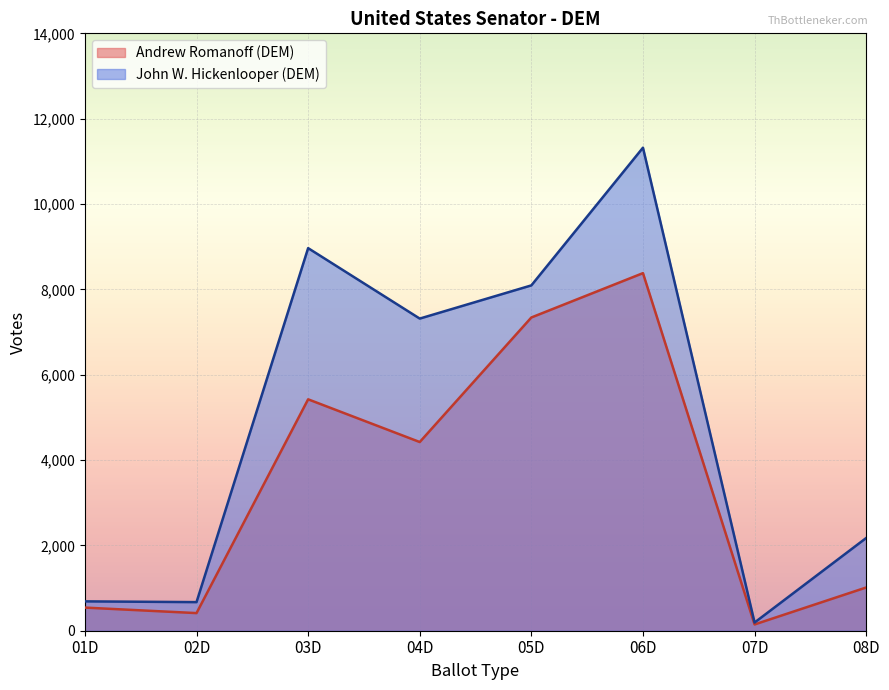

What is the difference between the maximum and minimum values in the John W. Hickenlooper (DEM) series?

11128